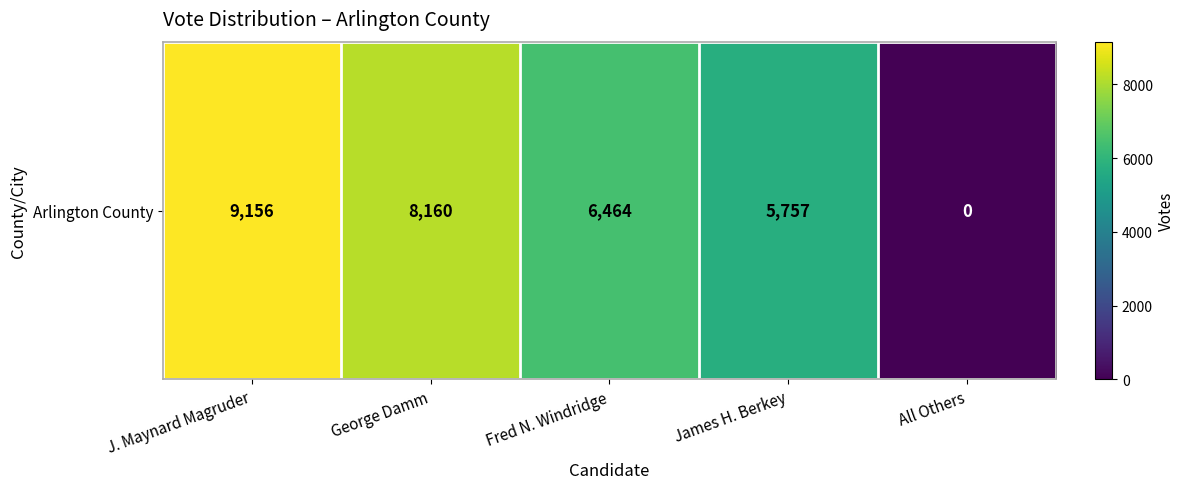

Which label corresponds to the largest value in the chart?

J. Maynard Magruder